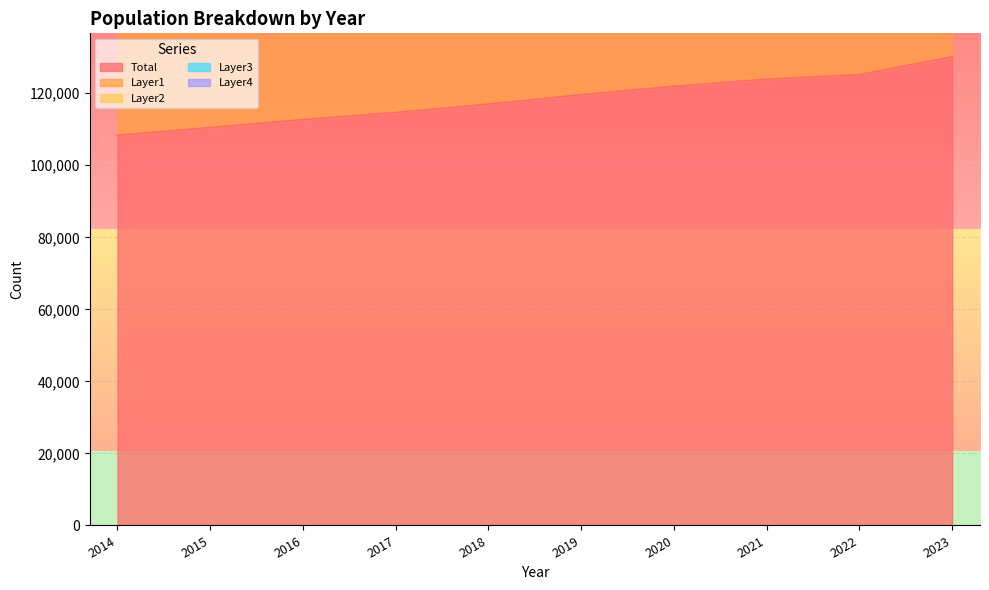

Rank the series by their maximum value, from highest to lowest.

Layer2, Layer1, Total